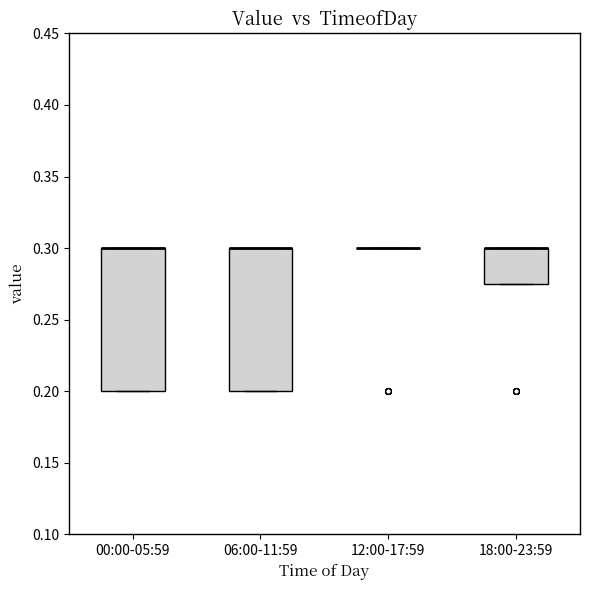

Reading left to right, transcribe this box plot: for each box, give where its median line is, the range the box spans, and where its two whiskers end, as read against the y-axis. The values are not printed on the chart, so give them approximately, as read against the axis.

00:00-05:59: median 0.300 (drawn on the box's upper edge), box 0.200 to 0.300, whiskers 0.200 to 0.300
06:00-11:59: median 0.300 (drawn on the box's upper edge), box 0.200 to 0.300, whiskers 0.200 to 0.300
12:00-17:59: box collapsed to a line at 0.300, whiskers 0.300 to 0.300
18:00-23:59: median 0.300 (drawn on the box's upper edge), box 0.275 to 0.300, whiskers 0.275 to 0.300